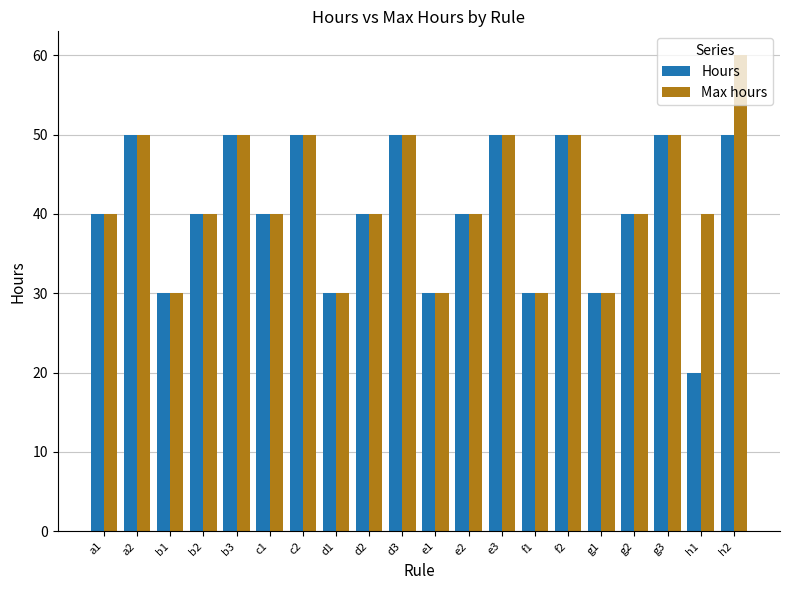

Reading left to right, list all the values displayed in this chart.

Hours: 40	50	30	40	50	40	50	30	40	50	30	40	50	30	50	30	40	50	20	50
Max hours: 40	50	30	40	50	40	50	30	40	50	30	40	50	30	50	30	40	50	40	60